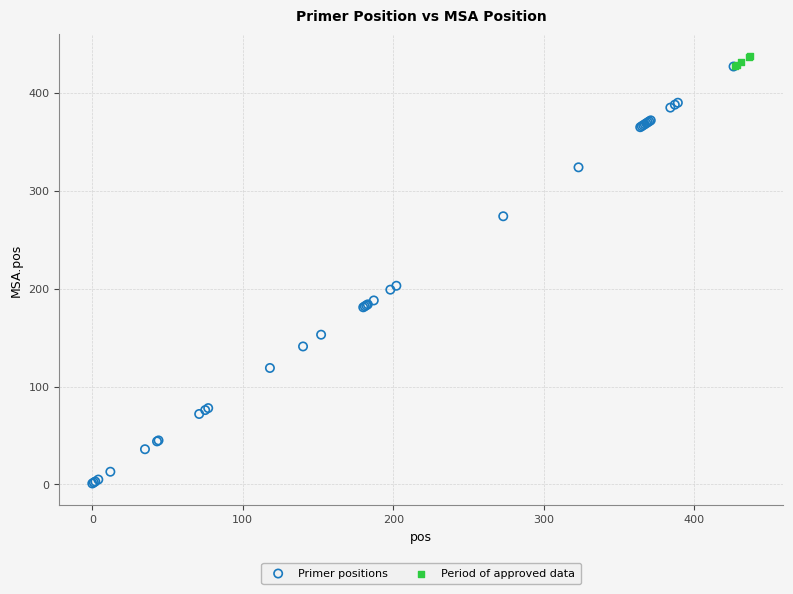

Which series has the widest spread of Y values?

Primer positions